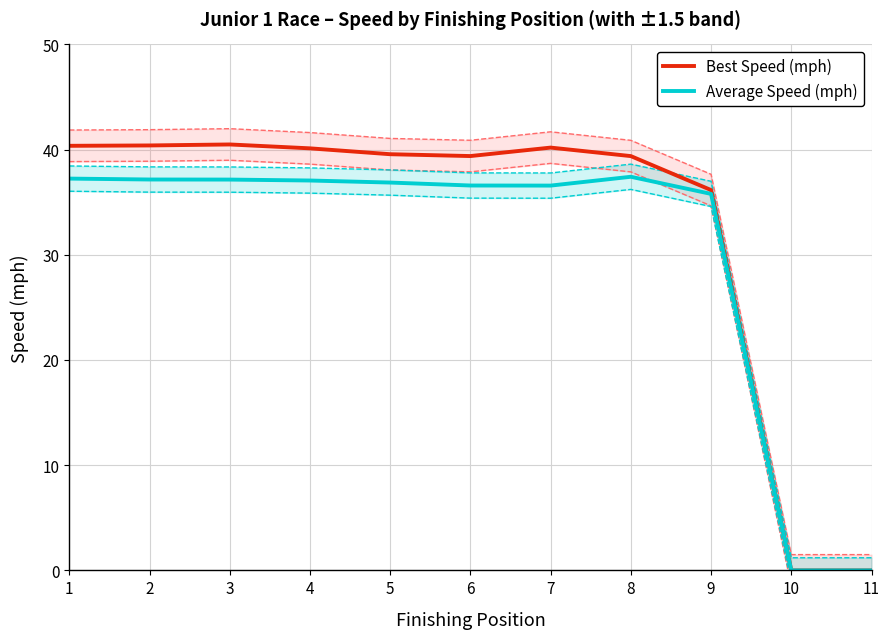

Between 2 and 7, which series saw the biggest shift?

Average Speed (mph)